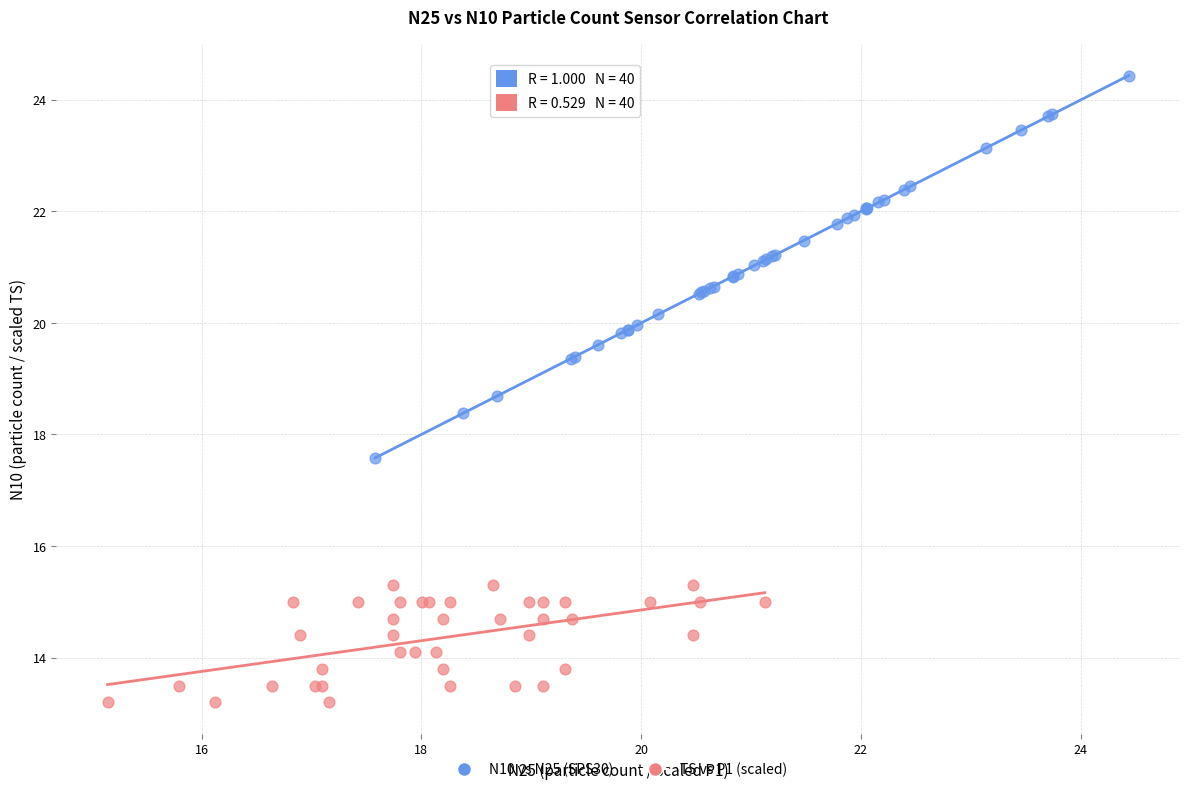

Which series reaches the maximum Y coordinate?

N10 vs N25 (SPS30)